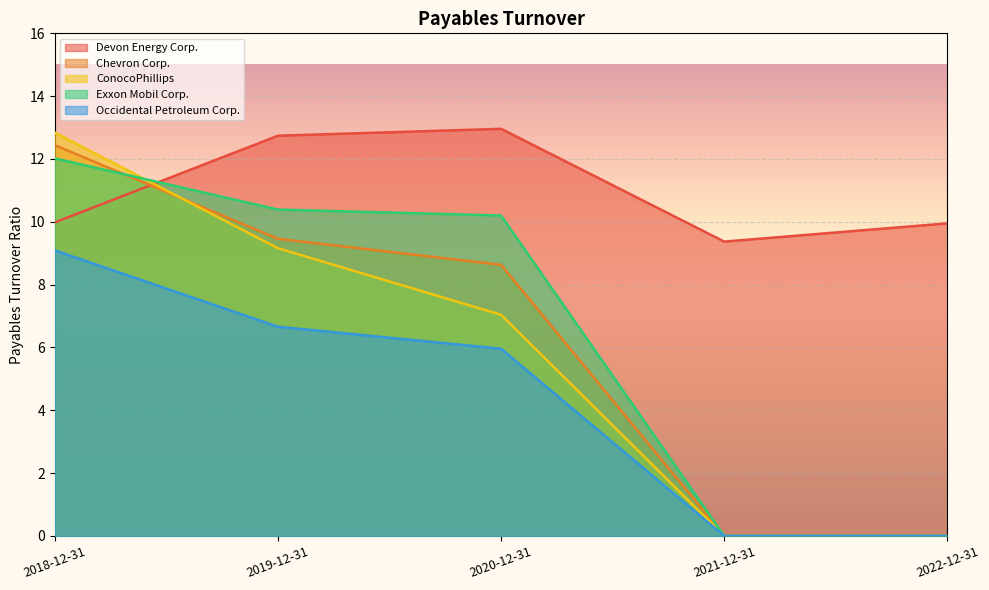

True or false: Occidental Petroleum Corp. and Devon Energy Corp. intersect in this chart.

False